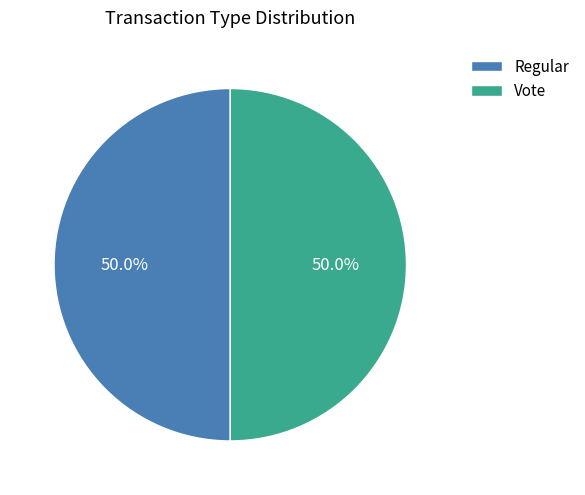

To the nearest percent, what is the combined percentage of Vote and Regular?

100%